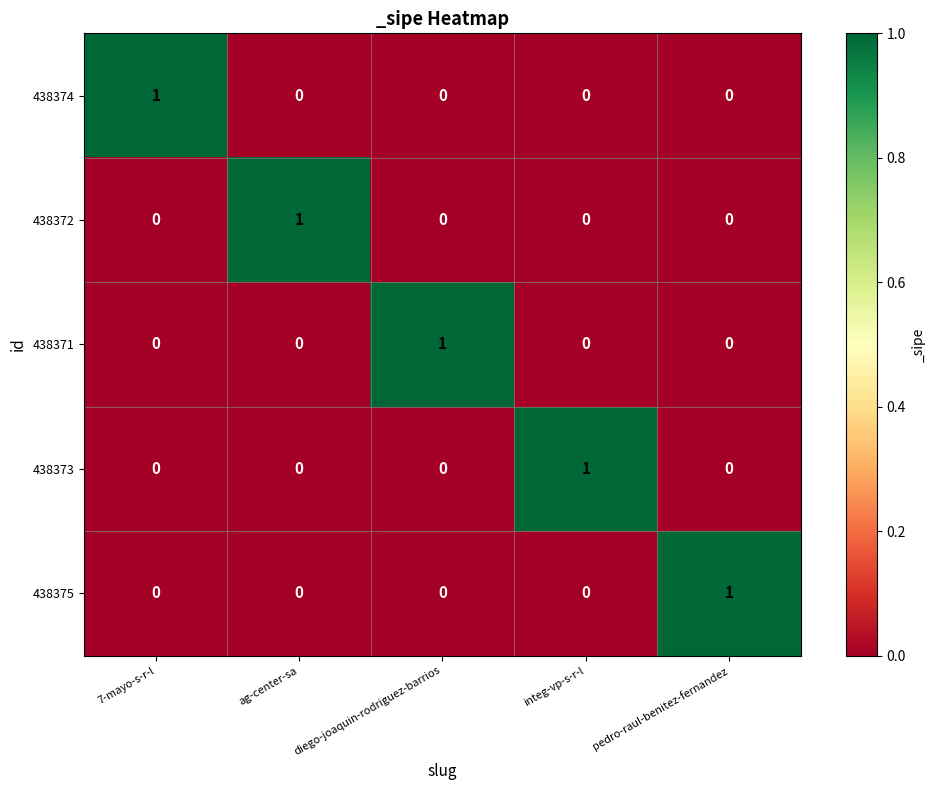

The value of 438374 at ag-center-sa is -1. True or false?

False